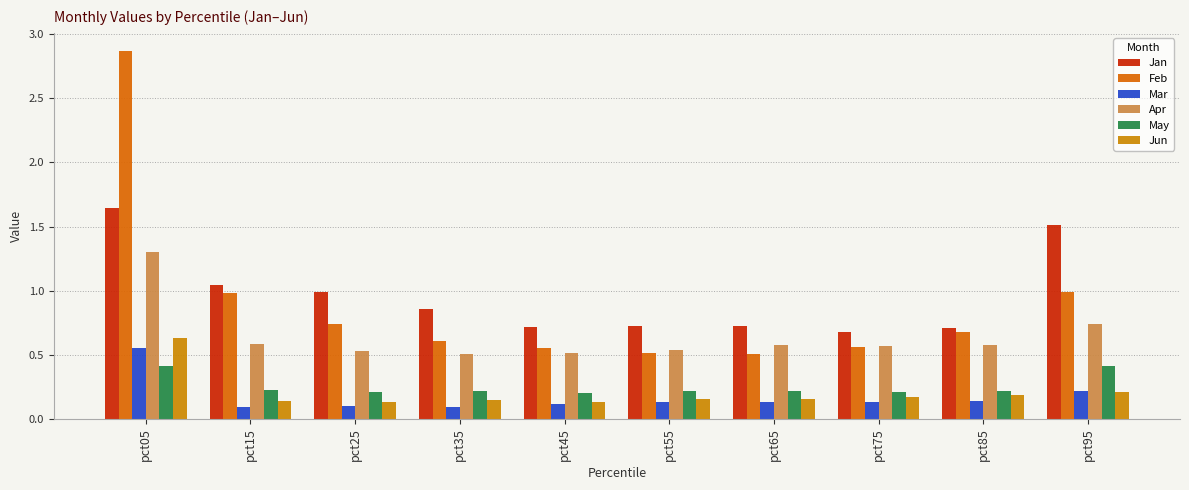

Is the value of Jan at pct45 greater than the value of Feb at pct85?

Yes